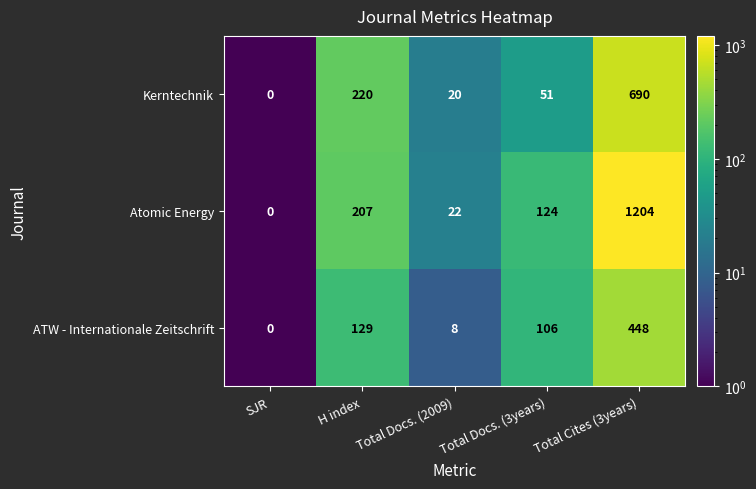

Which series has the largest total across all categories?

Atomic Energy